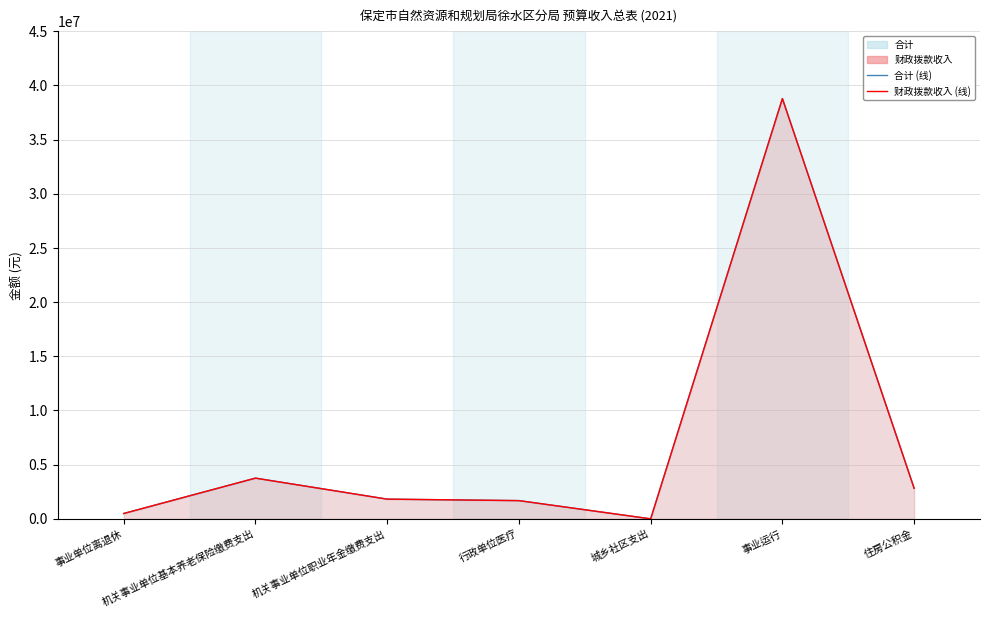

Reading left to right, transcribe all the data shown in this chart.

财政拨款收入: 事业单位离退休=492700	机关事业单位基本养老保险缴费支出=3757000	机关事业单位职业年金缴费支出=1818500	行政单位医疗=1681600	城乡社区支出=0	事业运行=38786700	住房公积金=2817800
合计: 事业单位离退休=492700	机关事业单位基本养老保险缴费支出=3757000	机关事业单位职业年金缴费支出=1818500	行政单位医疗=1681600	城乡社区支出=0	事业运行=38786700	住房公积金=2817800